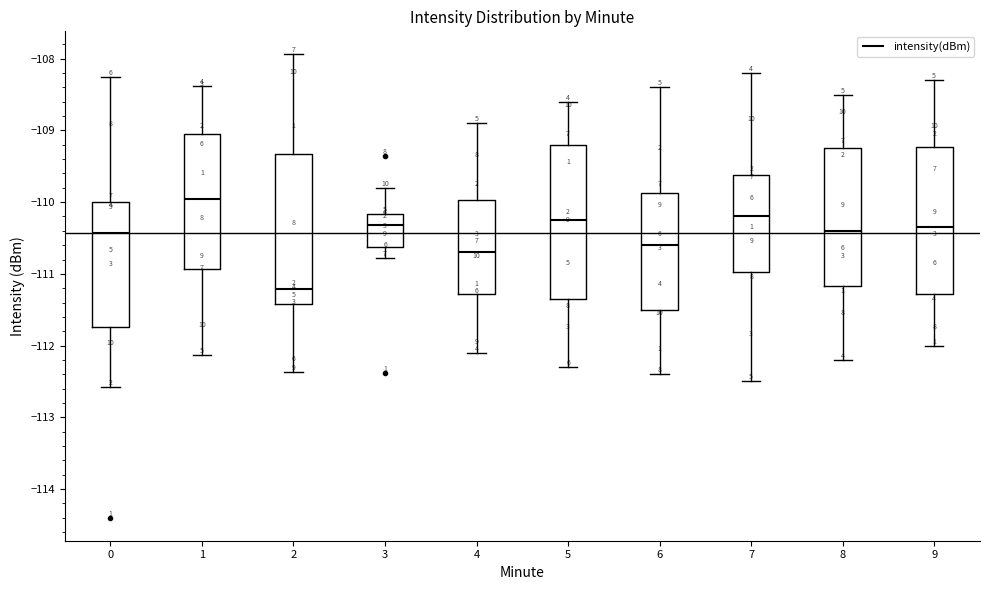

Reading left to right, transcribe this box plot: for each box, give where its median line is, the range the box spans, and where its two whiskers end, as read against the y-axis. The values are not printed on the chart, so give them approximately, as read against the axis.

0: median -110.4, box -111.7 to -110.0, whiskers -112.6 to -108.2
1: median -110.0, box -110.9 to -109.1, whiskers -112.1 to -108.4
2: median -111.2, box -111.4 to -109.3, whiskers -112.4 to -107.9
3: median -110.3, box -110.6 to -110.2, whiskers -110.8 to -109.8
4: median -110.7, box -111.3 to -110.0, whiskers -112.1 to -108.9
5: median -110.2, box -111.3 to -109.2, whiskers -112.3 to -108.6
6: median -110.6, box -111.5 to -109.9, whiskers -112.4 to -108.4
7: median -110.2, box -111.0 to -109.6, whiskers -112.5 to -108.2
8: median -110.4, box -111.2 to -109.2, whiskers -112.2 to -108.5
9: median -110.3, box -111.3 to -109.2, whiskers -112.0 to -108.3